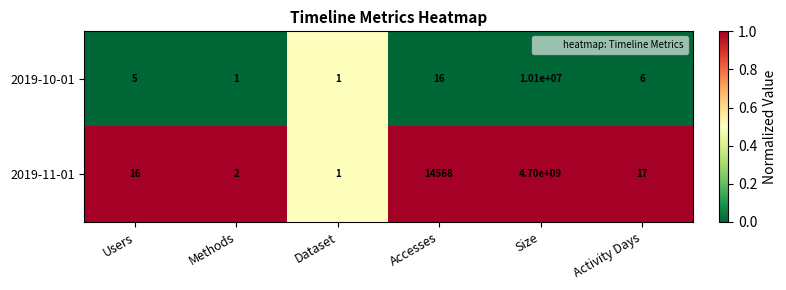

What is the greatest value displayed?

4700000000